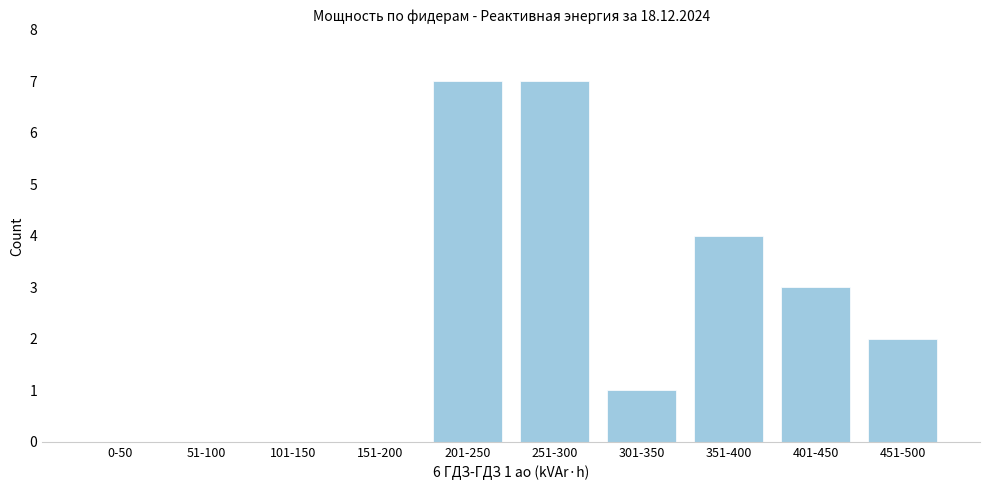

Reading left to right, extract all data points from this chart.

0-50=0	51-100=0	101-150=0	151-200=0	201-250=7	251-300=7	301-350=1	351-400=4	401-450=3	451-500=2